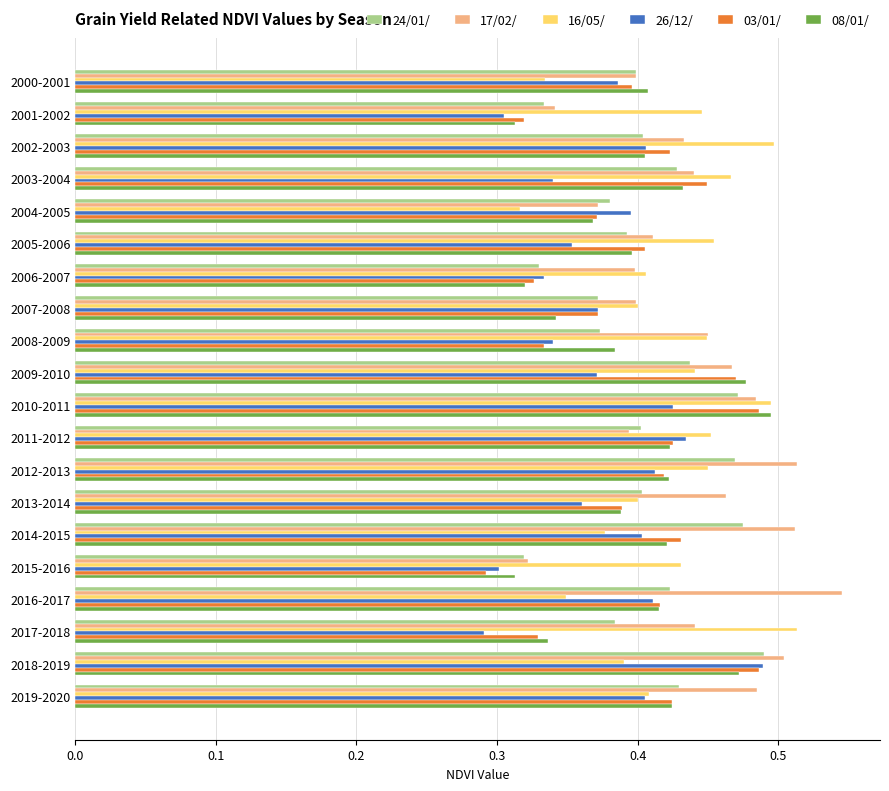

Count the 24/01/ values in the range 0 to 1.

20